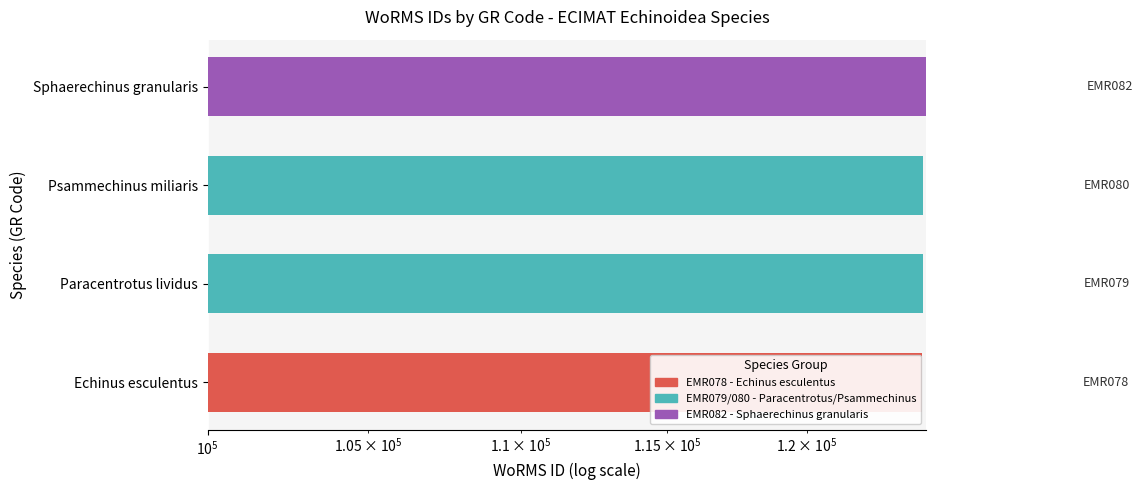

How many values exceed 124319?

1